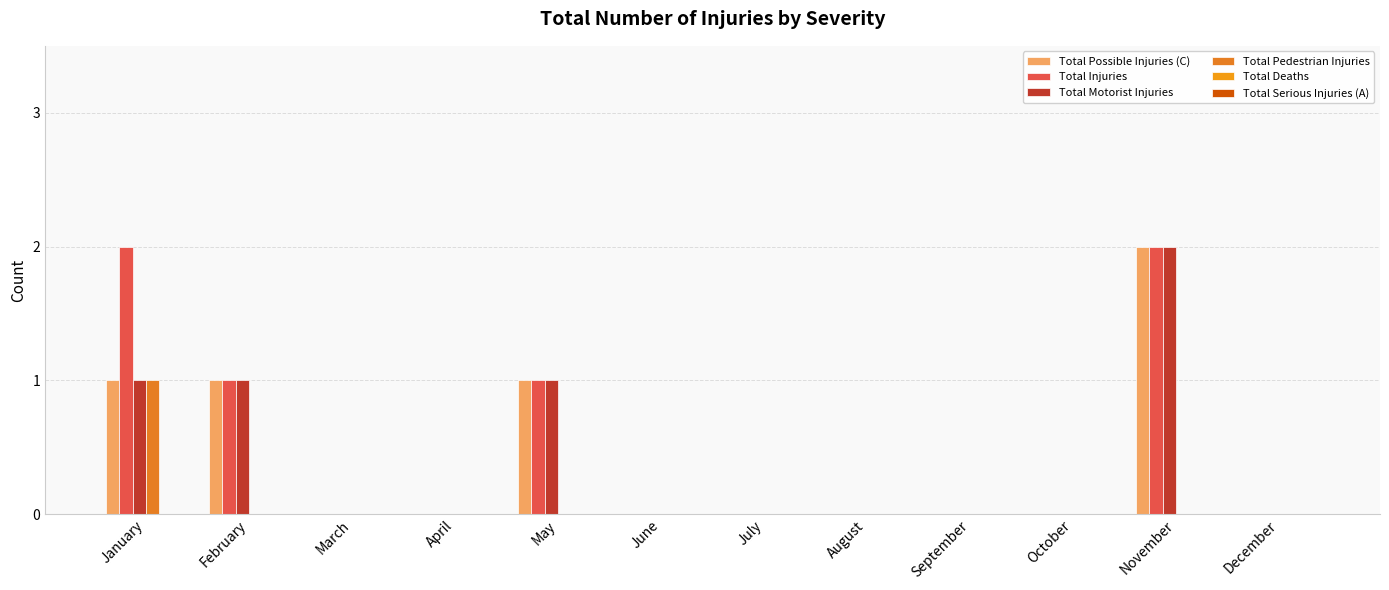

Reading left to right, what are all the values shown in this chart?

Total Possible Injuries (C): January=1	February=1	March=0	April=0	May=1	June=0	July=0	August=0	September=0	October=0	November=2	December=0
Total Injuries: January=2	February=1	March=0	April=0	May=1	June=0	July=0	August=0	September=0	October=0	November=2	December=0
Total Motorist Injuries: January=1	February=1	March=0	April=0	May=1	June=0	July=0	August=0	September=0	October=0	November=2	December=0
Total Pedestrian Injuries: January=1	February=0	March=0	April=0	May=0	June=0	July=0	August=0	September=0	October=0	November=0	December=0
Total Deaths: January=0	February=0	March=0	April=0	May=0	June=0	July=0	August=0	September=0	October=0	November=0	December=0
Total Serious Injuries (A): January=0	February=0	March=0	April=0	May=0	June=0	July=0	August=0	September=0	October=0	November=0	December=0